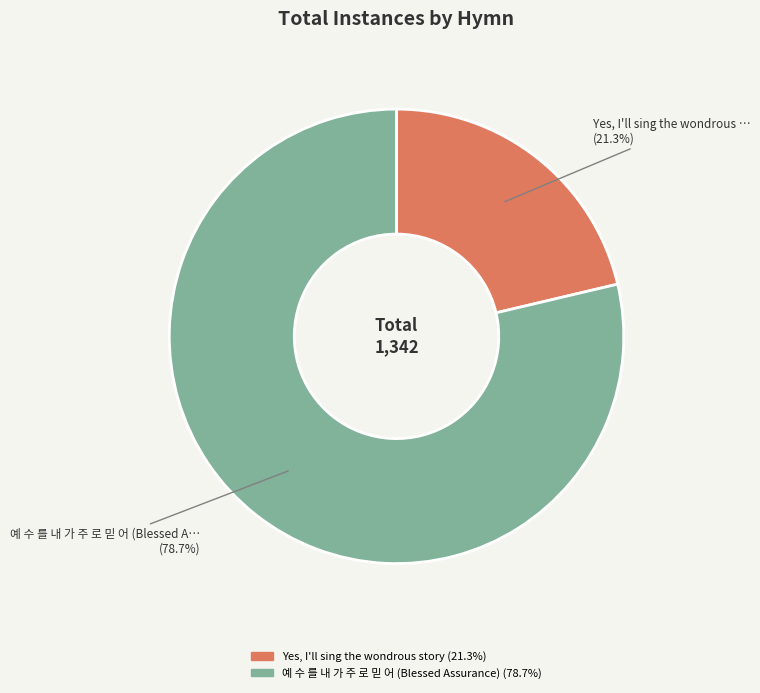

Combined, do Yes, I'll sing the wondrous story and 예 수 를 내 가 주 로 믿 어 (Blessed Assurance) account for over 50%?

Yes